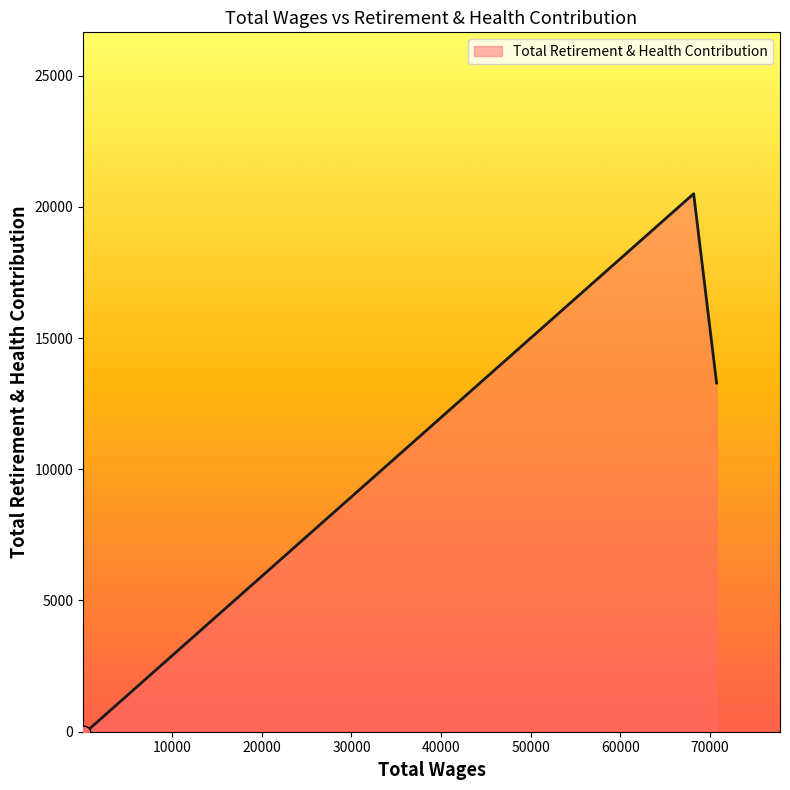

What is the maximum value shown in the chart?

20497